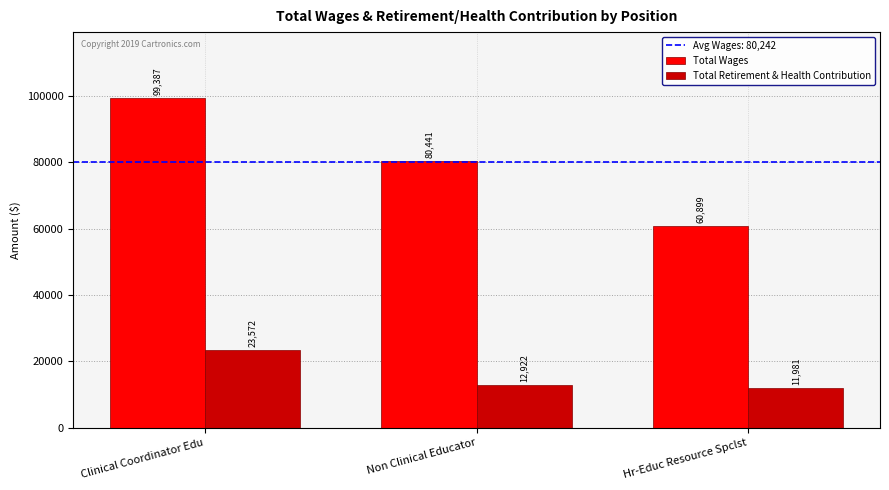

Which series has the largest range (max minus min)?

Total Wages